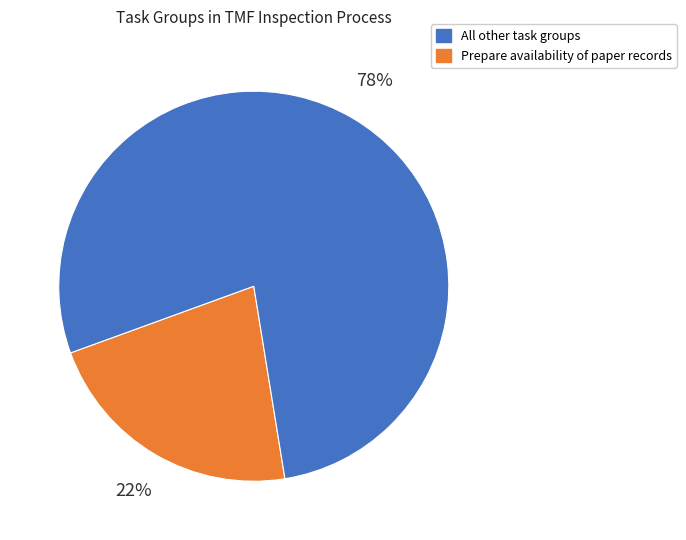

To the nearest percent, what is the difference between the largest and smallest slice percentages?

56%